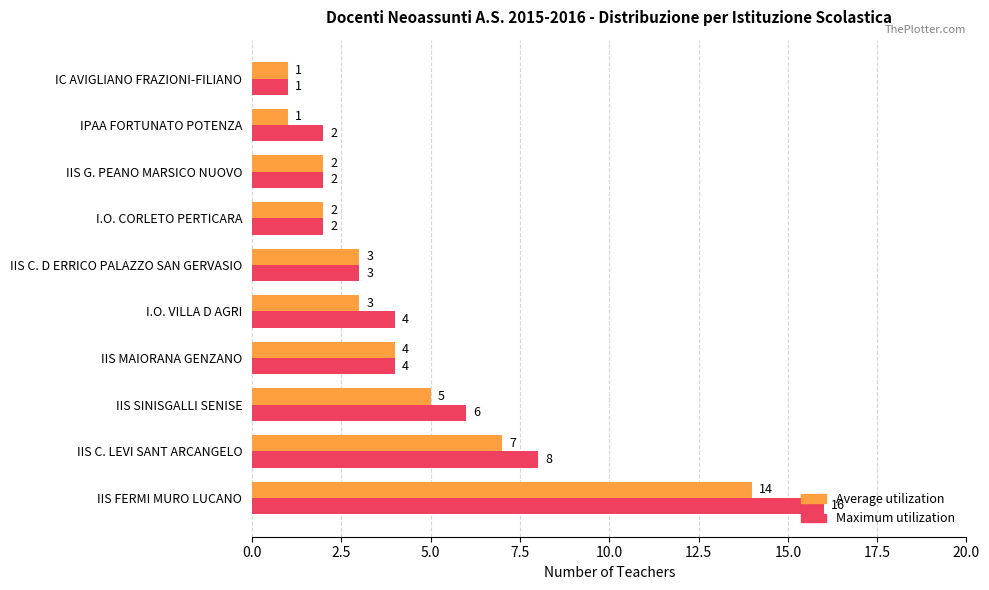

List the series in order of their overall mean, highest first.

Maximum utilization, Average utilization